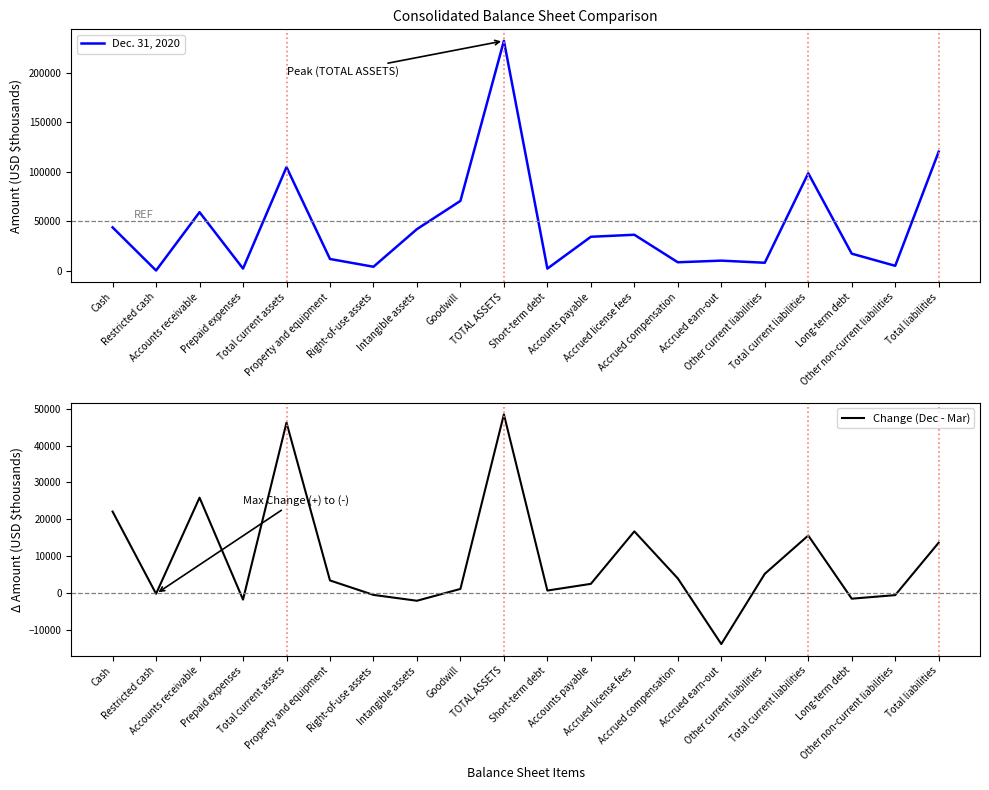

True or false: Change (Dec - Mar) and Dec. 31, 2020 cross at least once.

False